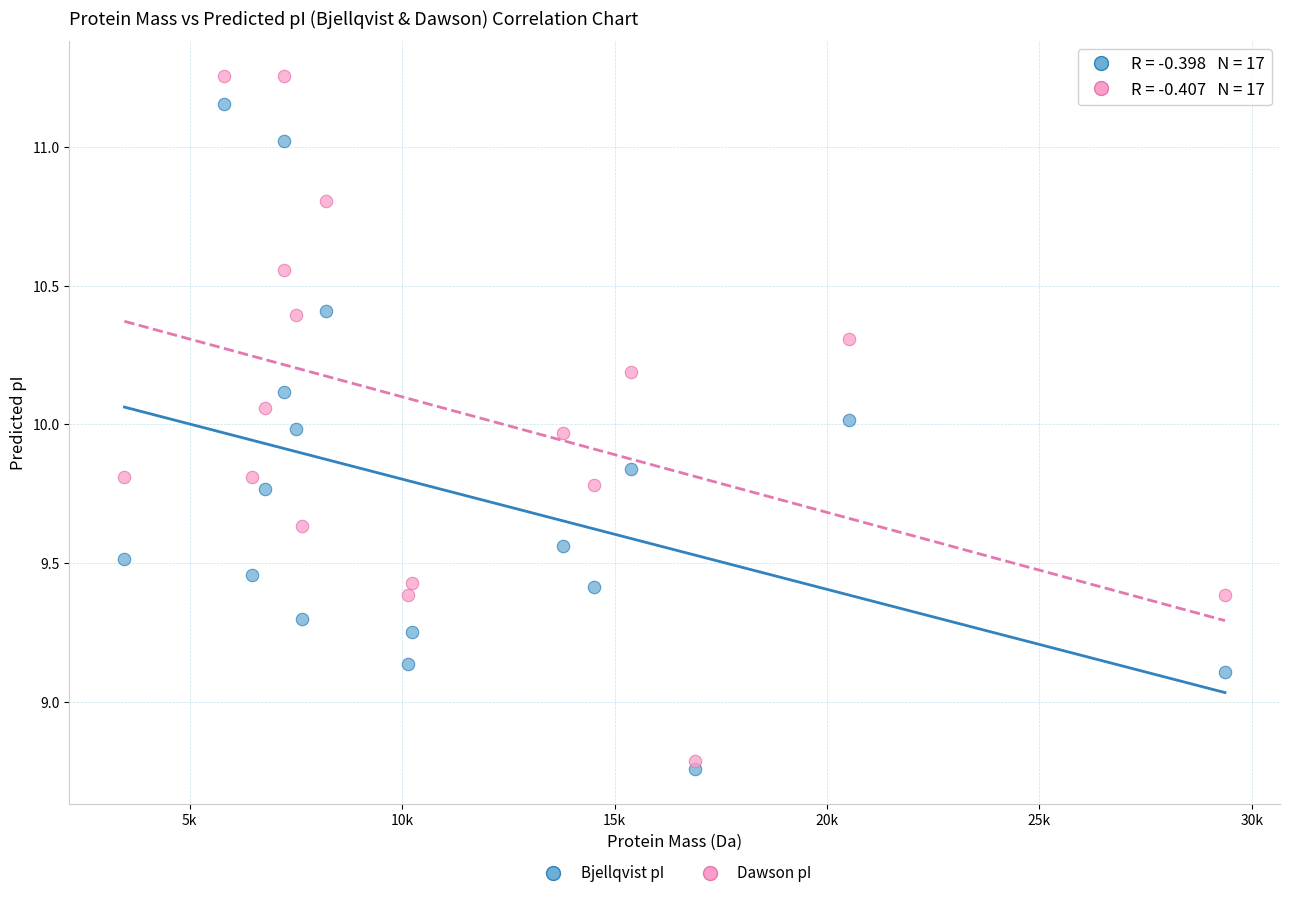

Across all data points, what is the range of X values (max minus min)?

25902.2